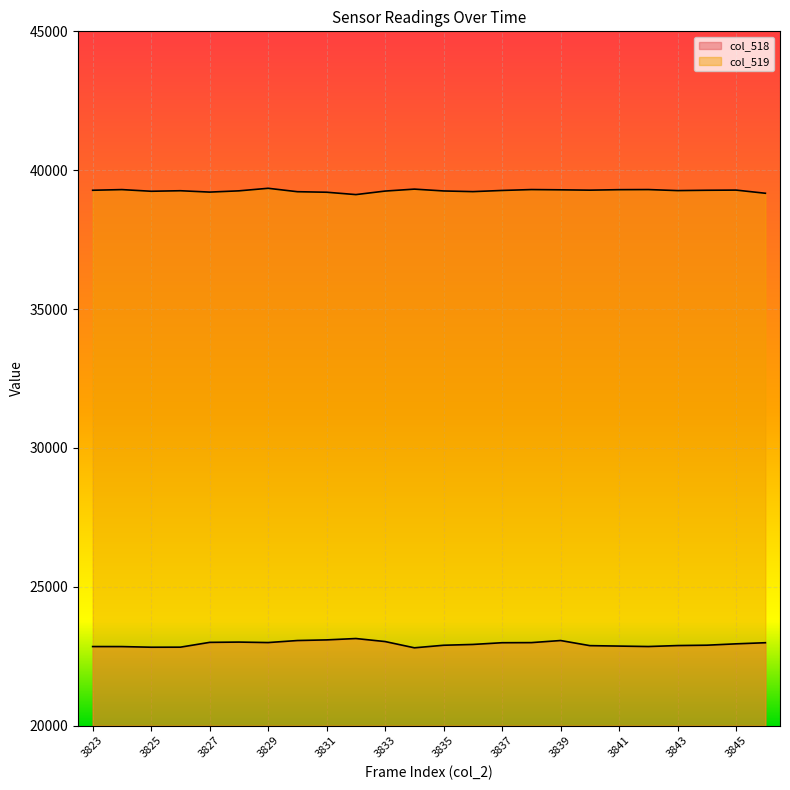

What is the difference between the second highest and second lowest values in the col_519 series?

149